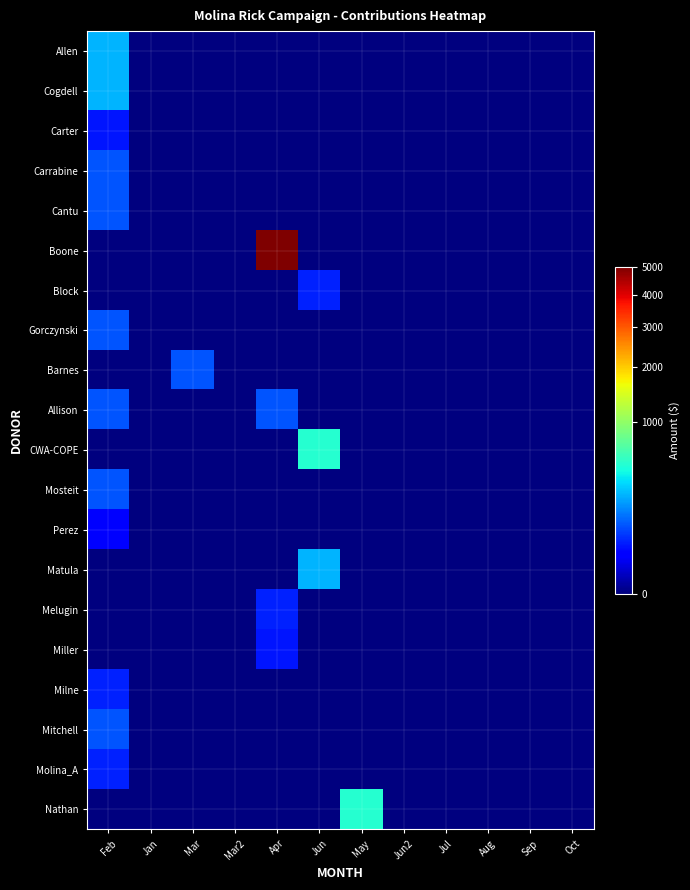

Reading left to right, what are all the values shown in this chart?

Allen: Feb=250	Jan=0	Mar=0	Mar2=0	Apr=0	Jun=0	May=0	Jun2=0	Jul=0	Aug=0	Sep=0	Oct=0
Cogdell: Feb=250	Jan=0	Mar=0	Mar2=0	Apr=0	Jun=0	May=0	Jun2=0	Jul=0	Aug=0	Sep=0	Oct=0
Carter: Feb=40	Jan=0	Mar=0	Mar2=0	Apr=0	Jun=0	May=0	Jun2=0	Jul=0	Aug=0	Sep=0	Oct=0
Carrabine: Feb=100	Jan=0	Mar=0	Mar2=0	Apr=0	Jun=0	May=0	Jun2=0	Jul=0	Aug=0	Sep=0	Oct=0
Cantu: Feb=100	Jan=0	Mar=0	Mar2=0	Apr=0	Jun=0	May=0	Jun2=0	Jul=0	Aug=0	Sep=0	Oct=0
Boone: Feb=0	Jan=0	Mar=0	Mar2=0	Apr=5000	Jun=0	May=0	Jun2=0	Jul=0	Aug=0	Sep=0	Oct=0
Block: Feb=0	Jan=0	Mar=0	Mar2=0	Apr=0	Jun=50	May=0	Jun2=0	Jul=0	Aug=0	Sep=0	Oct=0
Gorczynski: Feb=100	Jan=0	Mar=0	Mar2=0	Apr=0	Jun=0	May=0	Jun2=0	Jul=0	Aug=0	Sep=0	Oct=0
Barnes: Feb=0	Jan=0	Mar=100	Mar2=0	Apr=0	Jun=0	May=0	Jun2=0	Jul=0	Aug=0	Sep=0	Oct=0
Allison: Feb=100	Jan=0	Mar=0	Mar2=0	Apr=100	Jun=0	May=0	Jun2=0	Jul=0	Aug=0	Sep=0	Oct=0
CWA-COPE: Feb=0	Jan=0	Mar=0	Mar2=0	Apr=0	Jun=500	May=0	Jun2=0	Jul=0	Aug=0	Sep=0	Oct=0
Mosteit: Feb=100	Jan=0	Mar=0	Mar2=0	Apr=0	Jun=0	May=0	Jun2=0	Jul=0	Aug=0	Sep=0	Oct=0
Perez: Feb=25	Jan=0	Mar=0	Mar2=0	Apr=0	Jun=0	May=0	Jun2=0	Jul=0	Aug=0	Sep=0	Oct=0
Matula: Feb=0	Jan=0	Mar=0	Mar2=0	Apr=0	Jun=250	May=0	Jun2=0	Jul=0	Aug=0	Sep=0	Oct=0
Melugin: Feb=0	Jan=0	Mar=0	Mar2=0	Apr=50	Jun=0	May=0	Jun2=0	Jul=0	Aug=0	Sep=0	Oct=0
Miller: Feb=0	Jan=0	Mar=0	Mar2=0	Apr=40	Jun=0	May=0	Jun2=0	Jul=0	Aug=0	Sep=0	Oct=0
Milne: Feb=50	Jan=0	Mar=0	Mar2=0	Apr=0	Jun=0	May=0	Jun2=0	Jul=0	Aug=0	Sep=0	Oct=0
Mitchell: Feb=100	Jan=0	Mar=0	Mar2=0	Apr=0	Jun=0	May=0	Jun2=0	Jul=0	Aug=0	Sep=0	Oct=0
Molina_A: Feb=50	Jan=0	Mar=0	Mar2=0	Apr=0	Jun=0	May=0	Jun2=0	Jul=0	Aug=0	Sep=0	Oct=0
Nathan: Feb=0	Jan=0	Mar=0	Mar2=0	Apr=0	Jun=0	May=500	Jun2=0	Jul=0	Aug=0	Sep=0	Oct=0